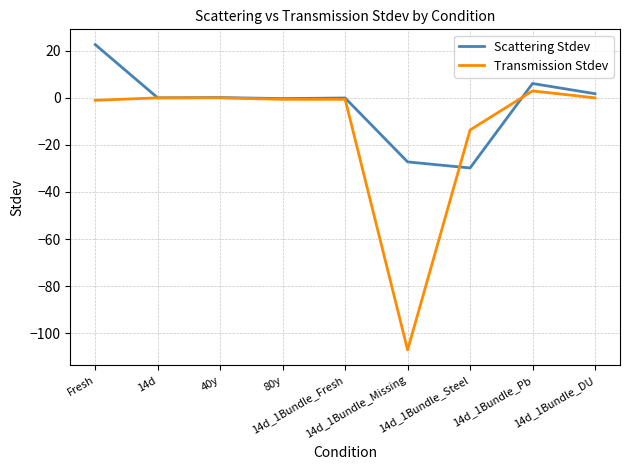

Rank the series by their maximum value, from highest to lowest.

Scattering Stdev, Transmission Stdev